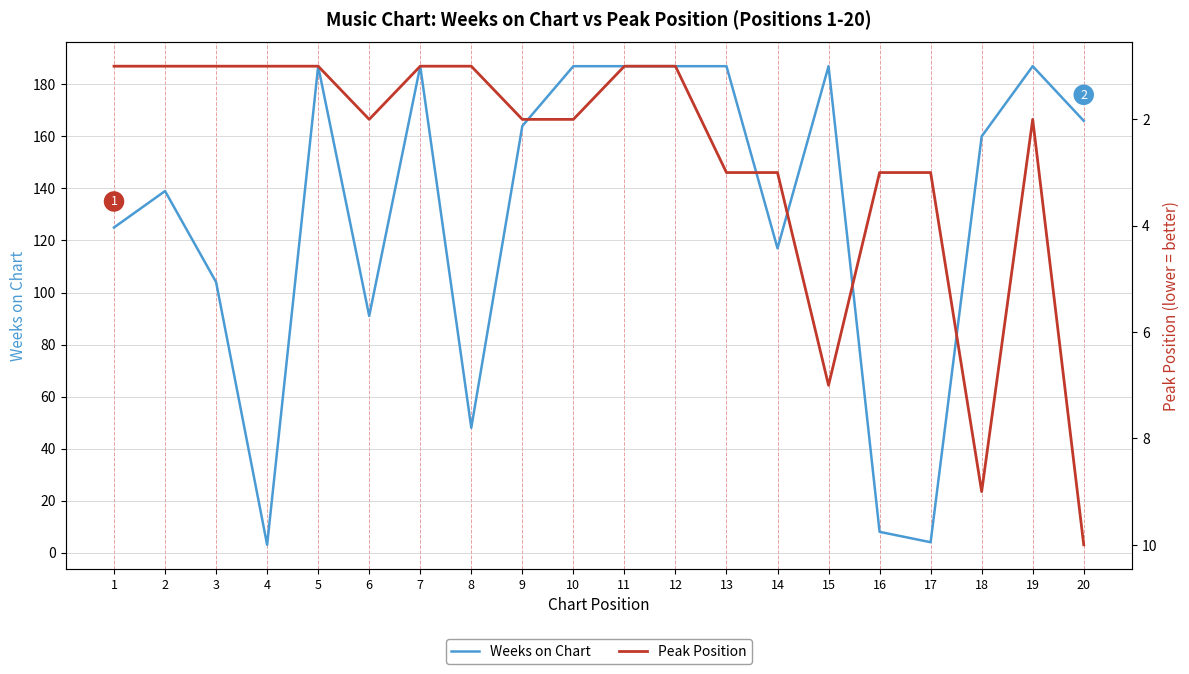

At how many categories does at least one series exceed 43?

17